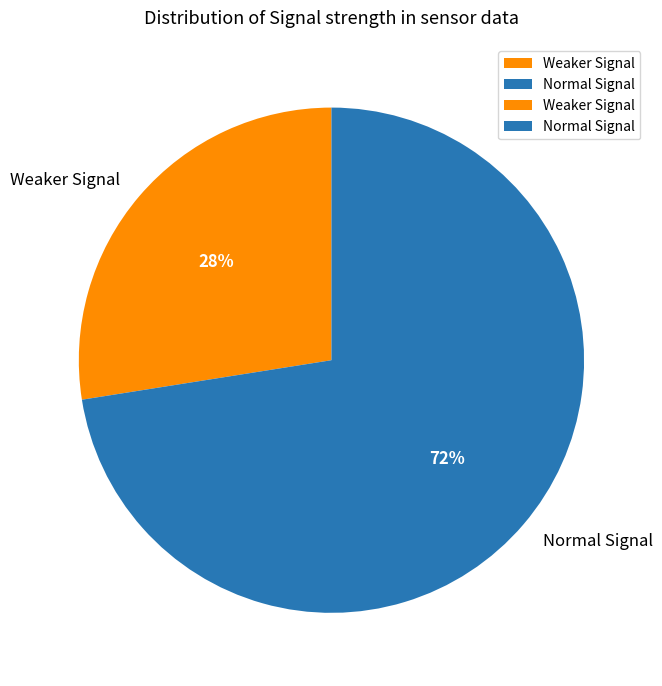

True or false: Normal Signal accounts for 80% of the total.

False